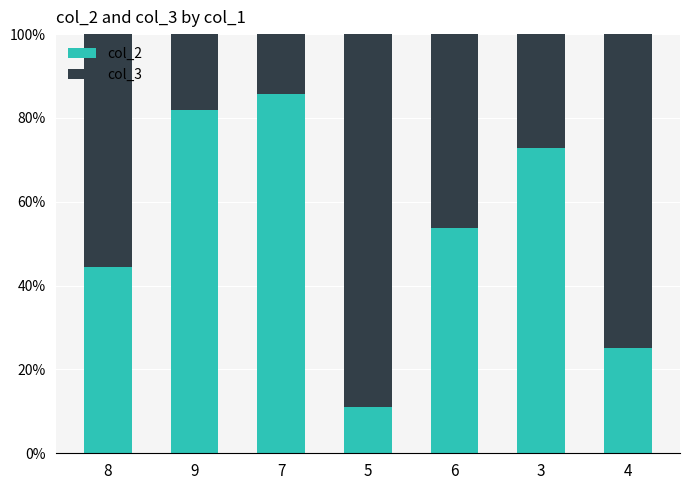

What is the total value across all series at 4?

100.0